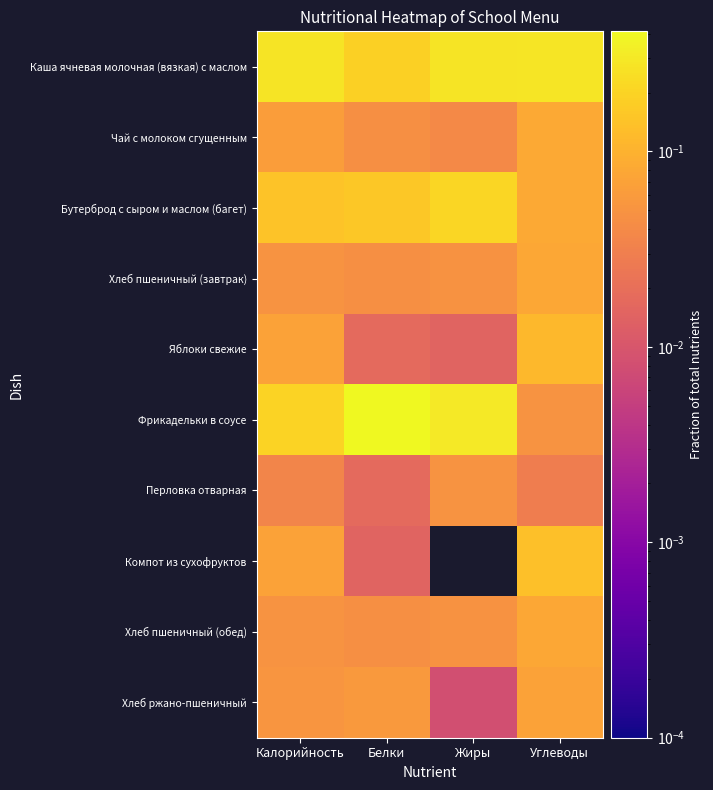

What is the total value across all series at Жиры?

1.0